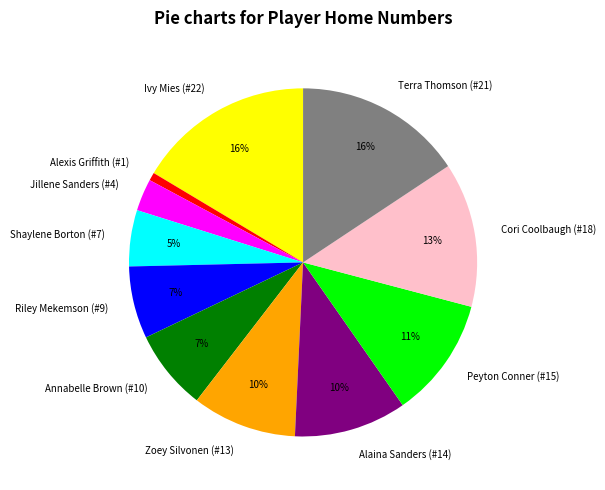

Is there any slice that represents more than half of the pie?

No